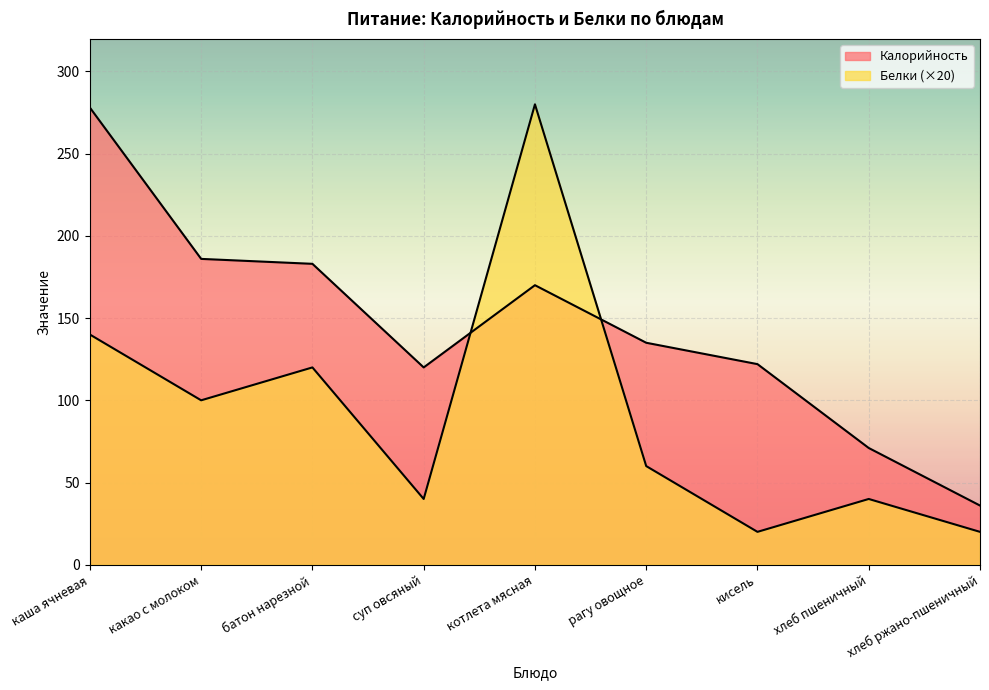

What is the sum of the Калорийность values at котлета мясная and хлеб ржано-пшеничный?

206